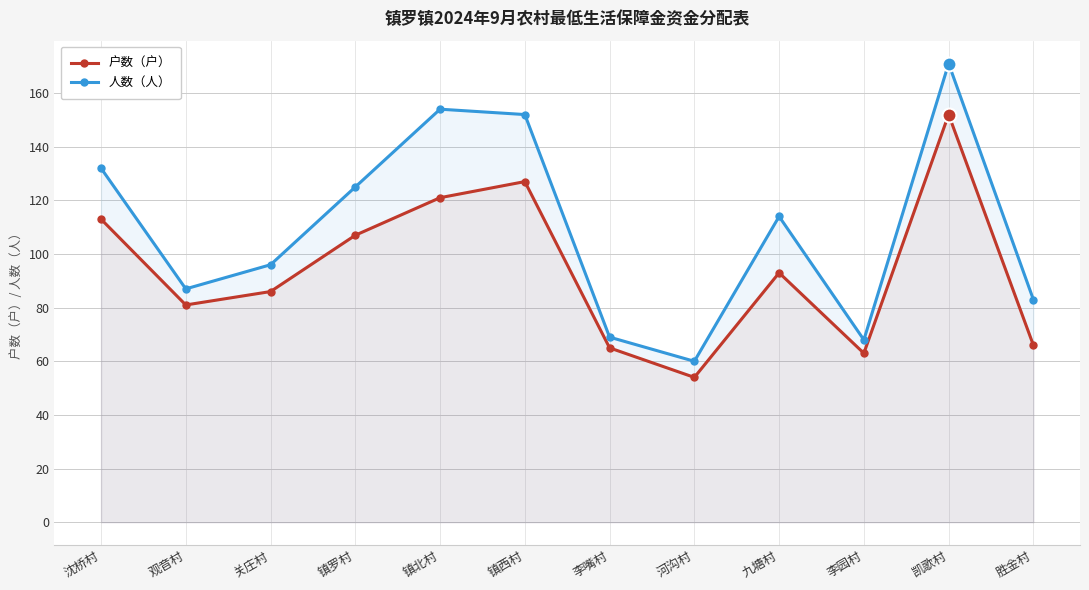

True or false: 人数（人） and 户数（户） intersect in this chart.

False